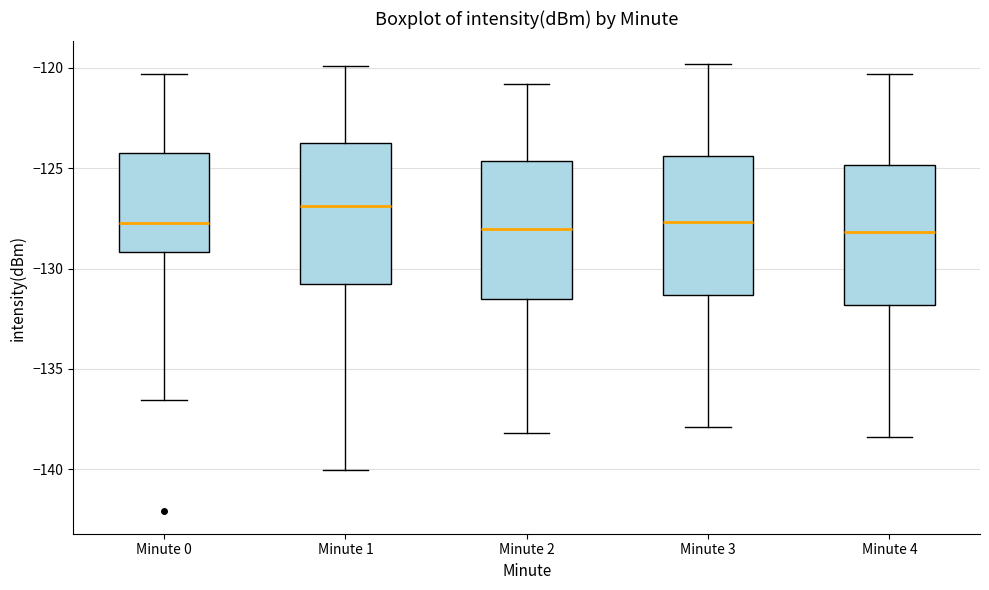

Reading left to right, transcribe this box plot: for each box, give where its median line is, the range the box spans, and where its two whiskers end, as read against the y-axis. The values are not printed on the chart, so give them approximately, as read against the axis.

Minute 0: median -127.5, box -129.0 to -124.5, whiskers -136.5 to -120.5
Minute 1: median -127.0, box -131.0 to -124.0, whiskers -140.0 to -120.0
Minute 2: median -128.0, box -131.5 to -124.5, whiskers -138.0 to -121.0
Minute 3: median -127.5, box -131.5 to -124.5, whiskers -138.0 to -120.0
Minute 4: median -128.0, box -132.0 to -125.0, whiskers -138.5 to -120.5